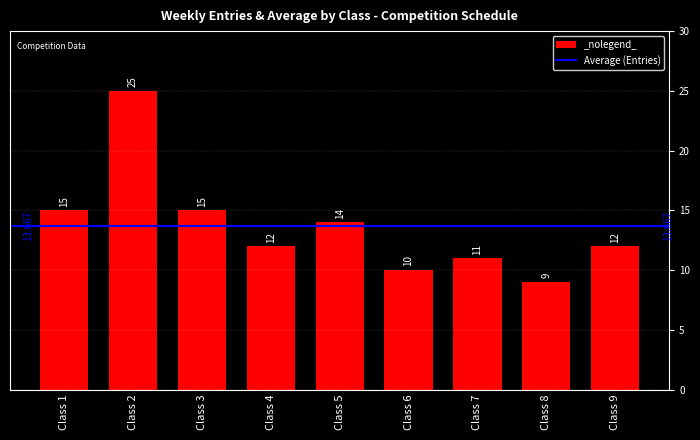

Reading right to left, what are all the values shown in this chart?

Class 9=12	Class 8=9	Class 7=11	Class 6=10	Class 5=14	Class 4=12	Class 3=15	Class 2=25	Class 1=15